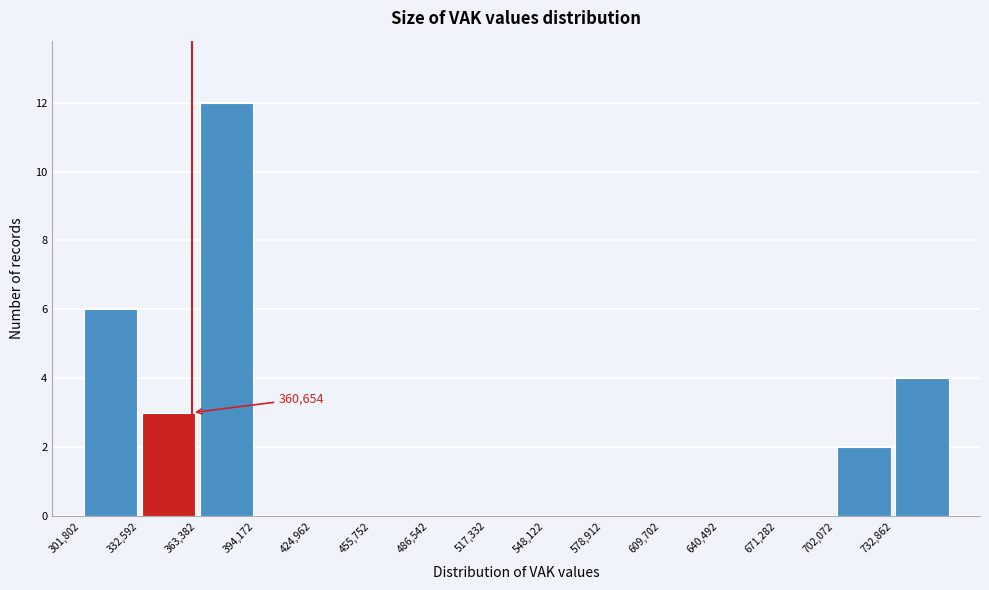

Over which range of the x-axis is the bar tallest?

365000 to 395000